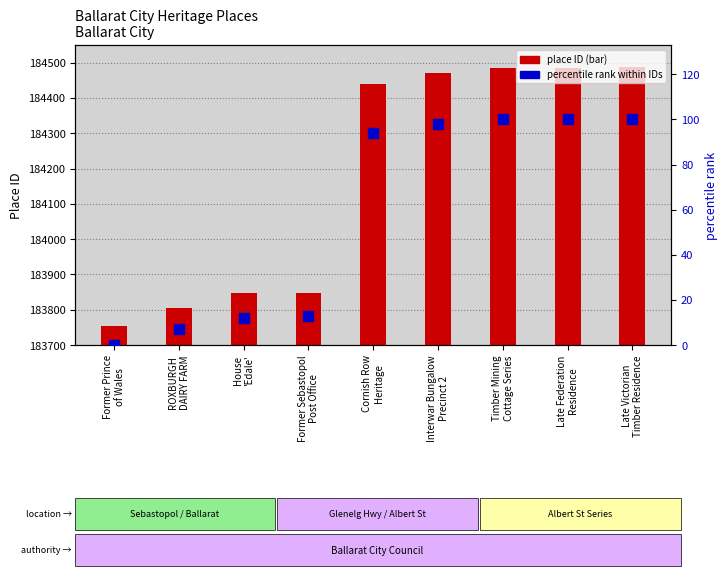

Which series reaches the maximum Y coordinate?

place ID